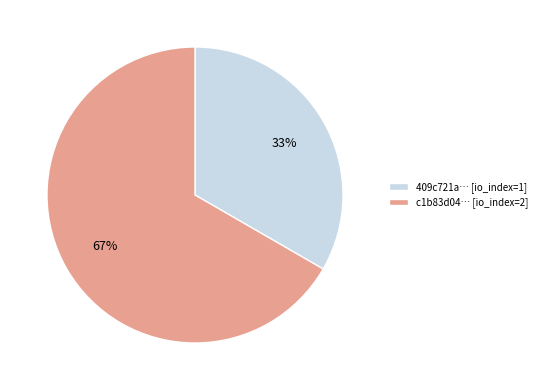

Is it true that 409c721a… [io_index=1] is 40% of the pie?

False